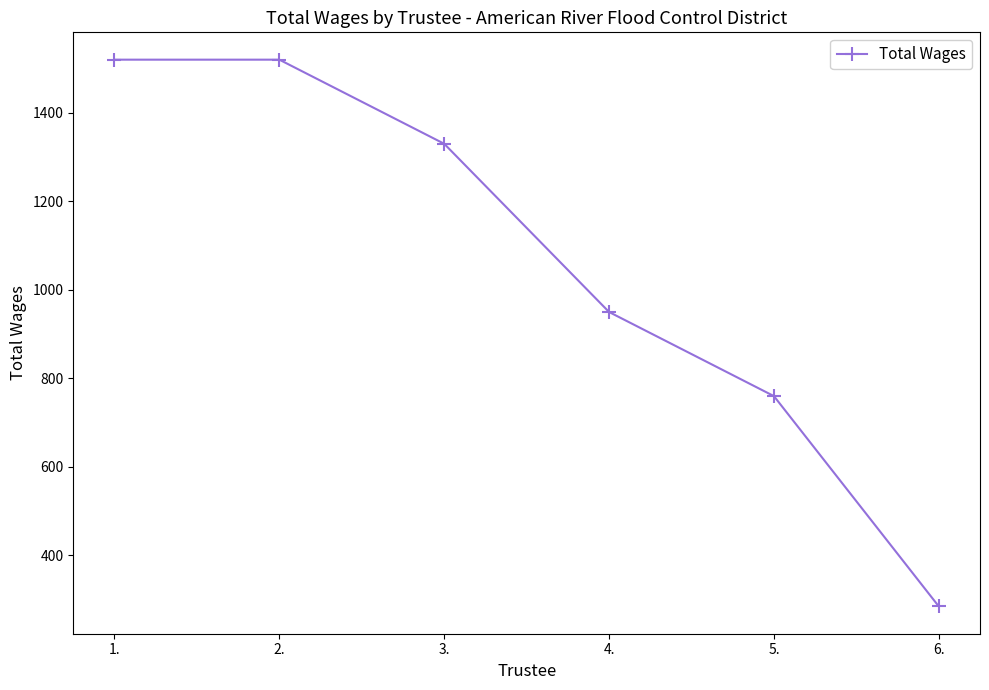

How many distinct data groups are displayed?

1